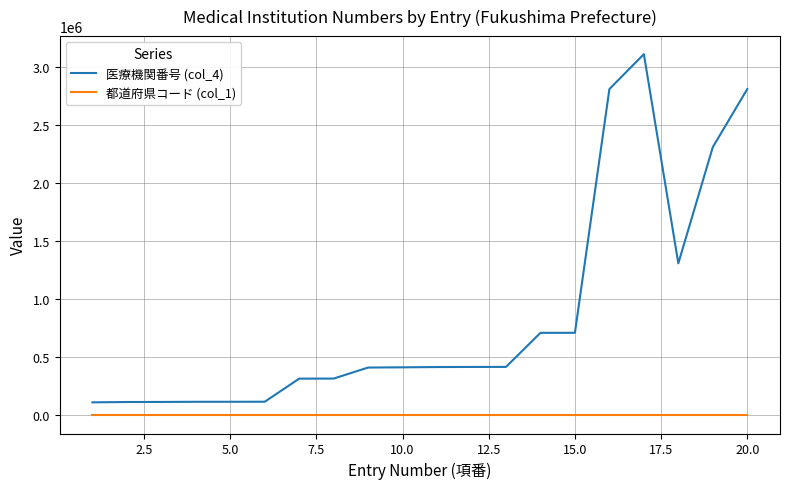

Which series has the widest spread of values?

医療機関番号 (col_4)